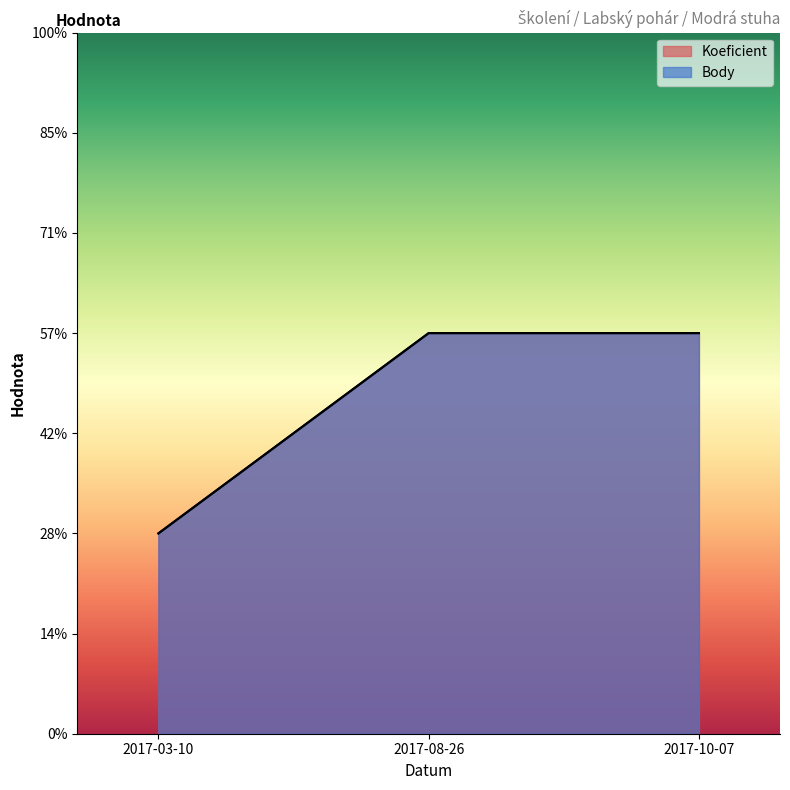

At which category is the sum across all series the highest?

2017-08-26